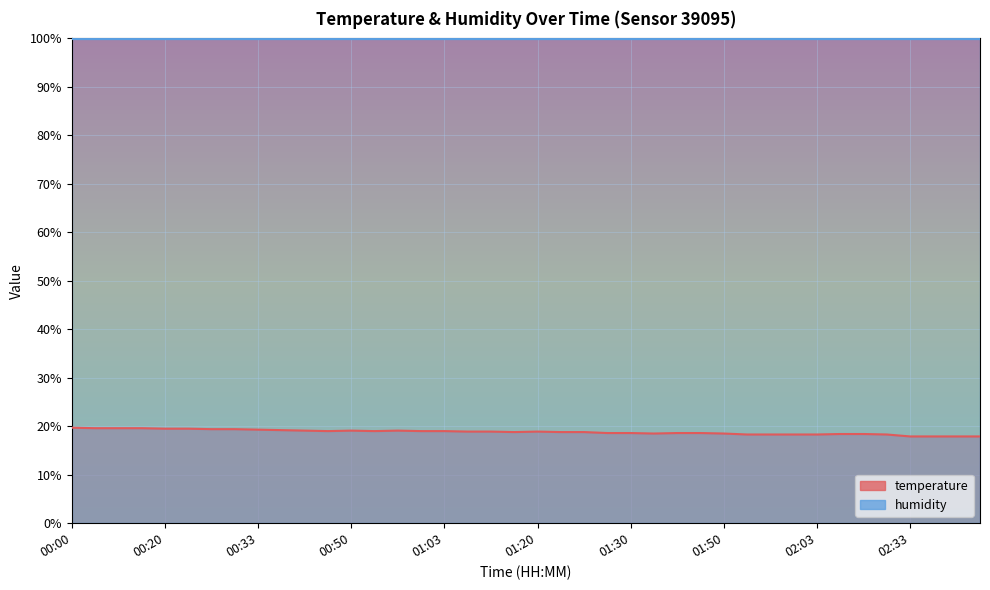

Between 00:41 and 02:12, which is larger?

00:41